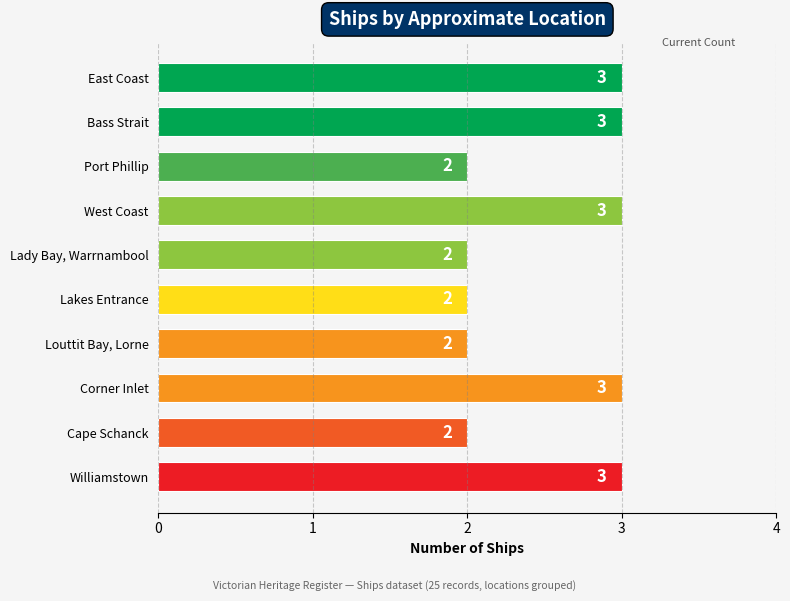

True or false: the data shows 1 at Port Phillip.

False